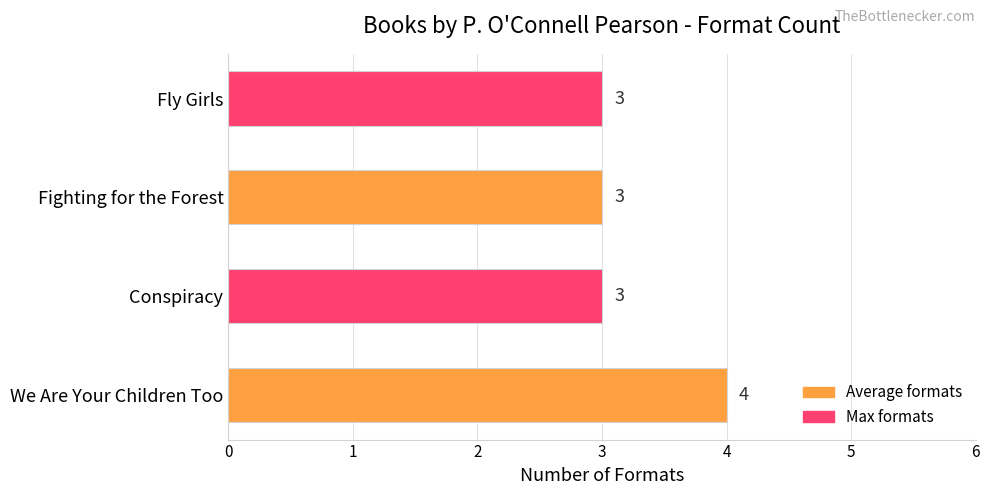

Approximately how many times larger is the value at We Are Your Children Too compared to Fighting for the Forest?

1.3